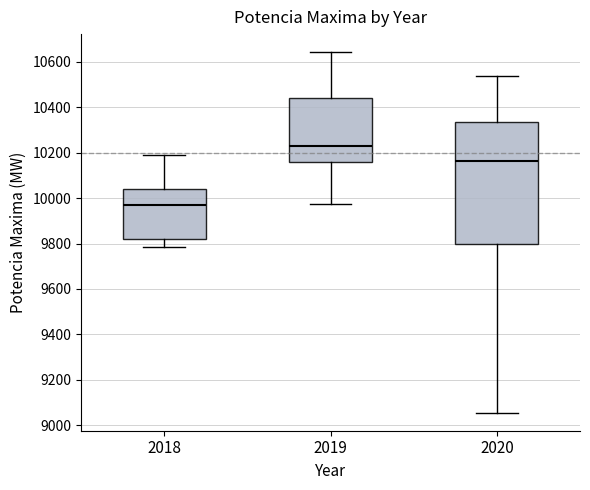

Which box's median line is the lowest?

2018